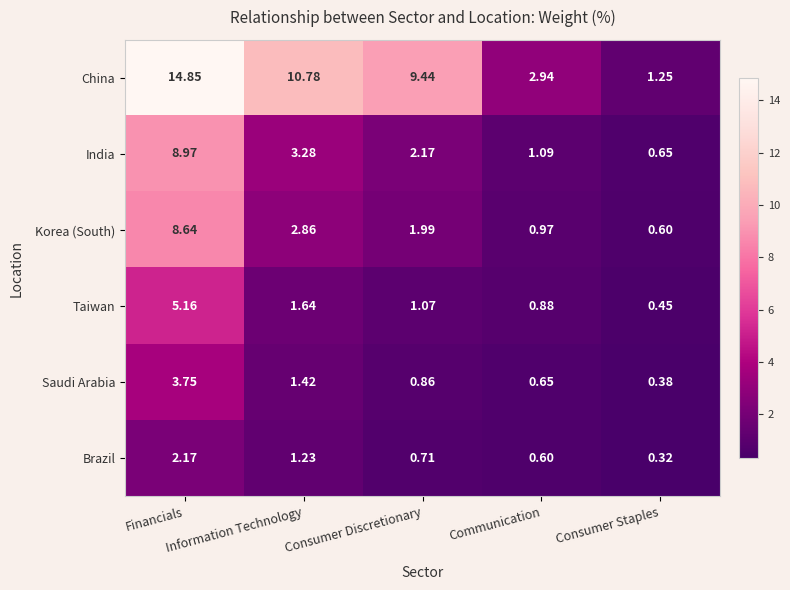

What is the difference between the highest and lowest values at Financials?

12.7